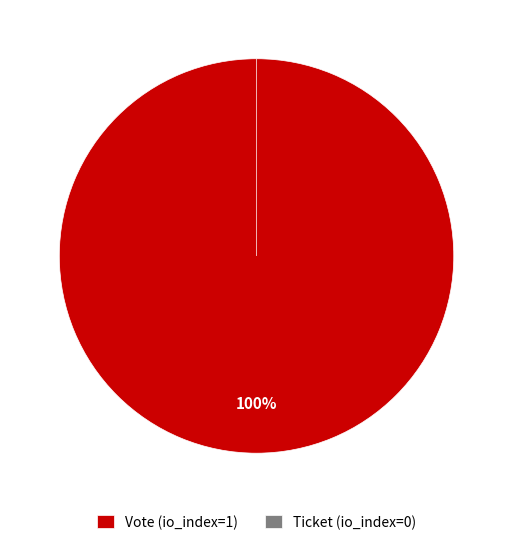

Does Ticket (io_index=0) account for over 50% of the chart?

No